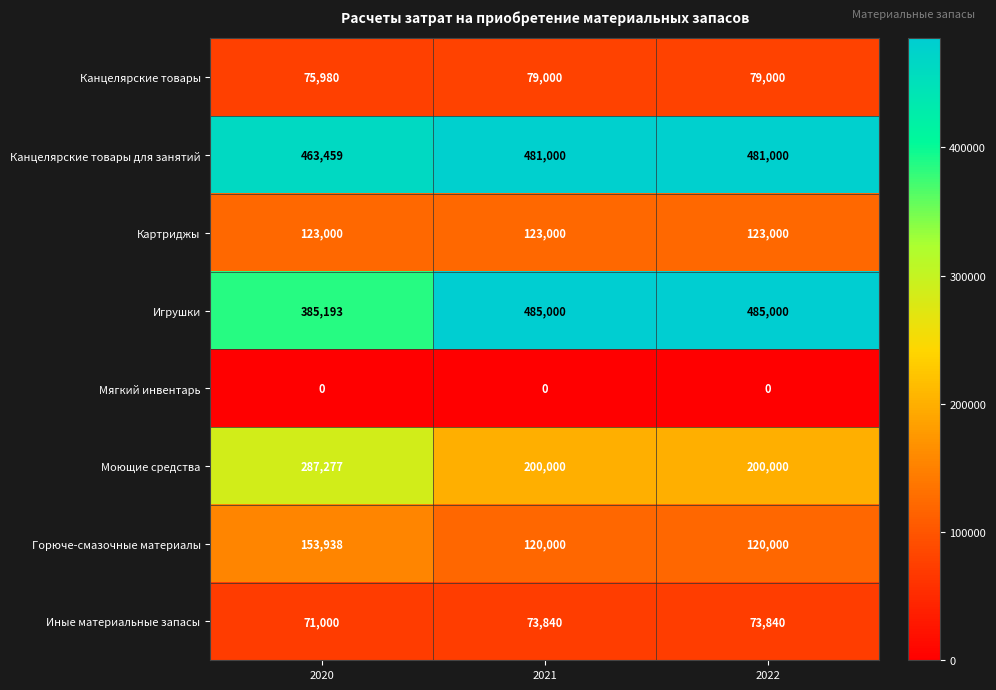

The Моющие средства series shows 200000 at 2022. True or false?

True